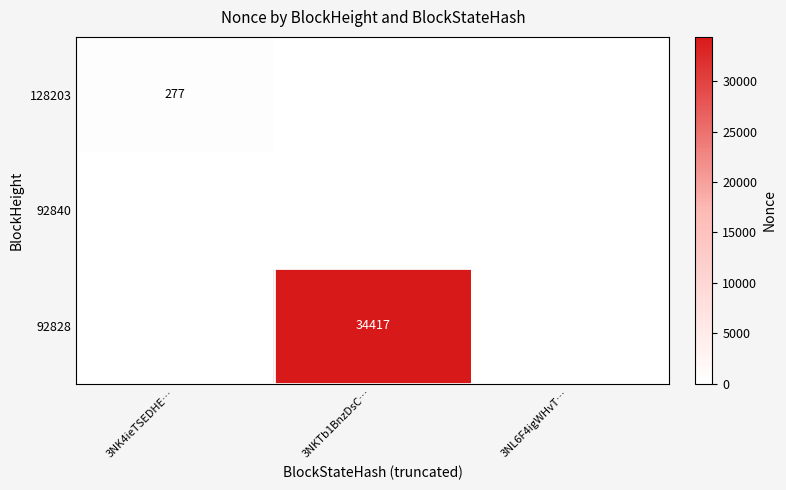

The value of 92828 at 3NKTb1BnzDsC… is 21487. True or false?

False